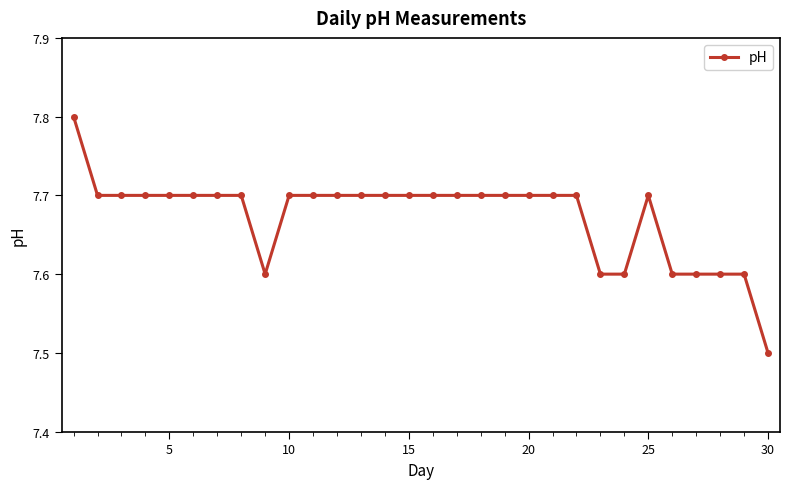

What is the value of the 2nd point from the left?

7.7